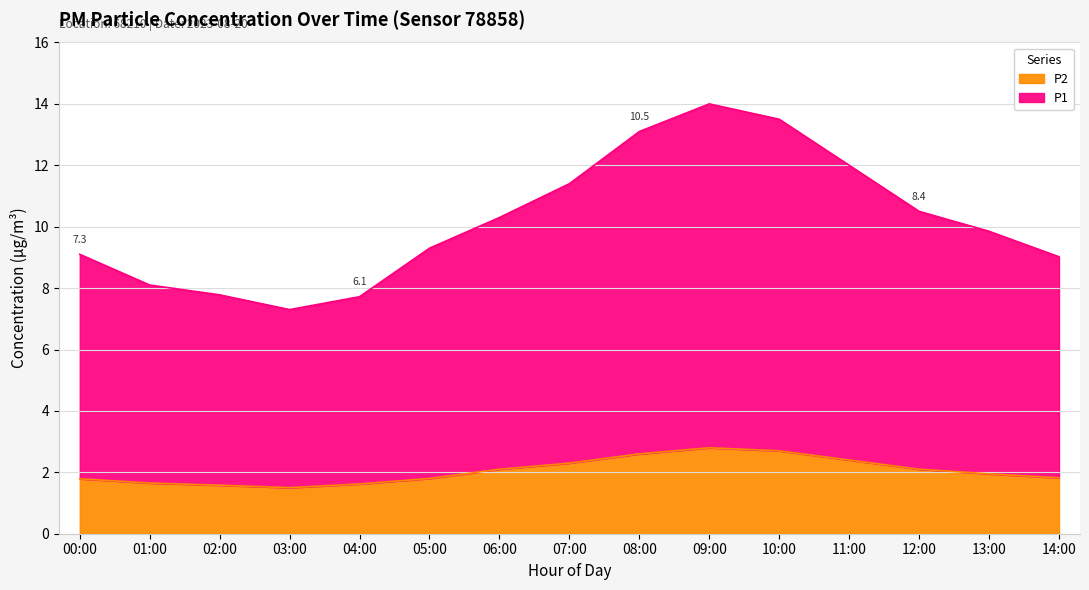

Reading left to right, what are all the values shown in this chart?

P1: 00:00=9.1	01:00=8.1	02:00=7.8	03:00=7.3	04:00=7.7	05:00=9.3	06:00=10.3	07:00=11.4	08:00=13.1	09:00=14.0	10:00=13.5	11:00=12.0	12:00=10.5	13:00=9.8	14:00=9.0
P2: 00:00=1.8	01:00=1.6	02:00=1.6	03:00=1.5	04:00=1.6	05:00=1.8	06:00=2.1	07:00=2.3	08:00=2.6	09:00=2.8	10:00=2.7	11:00=2.4	12:00=2.1	13:00=1.9	14:00=1.8